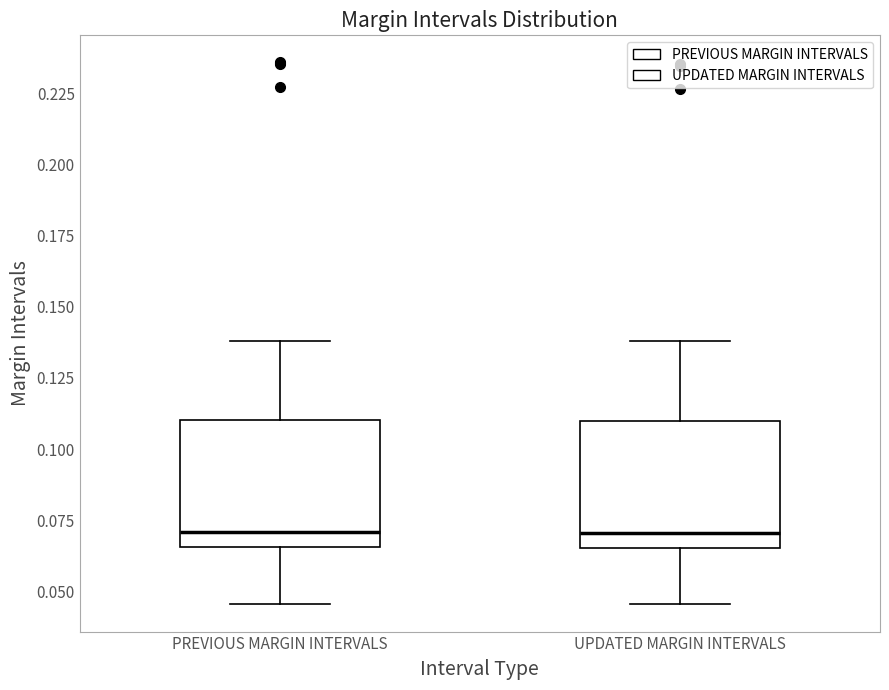

Reading left to right, read every box against the y-axis: the position of its median line, the range the box covers, and the ends of its whiskers. The values are not printed on the chart, so give them approximately, as read against the axis.

PREVIOUS MARGIN INTERVALS: median 0.070, box 0.065 to 0.110, whiskers 0.045 to 0.140
UPDATED MARGIN INTERVALS: median 0.070, box 0.065 to 0.110, whiskers 0.045 to 0.140